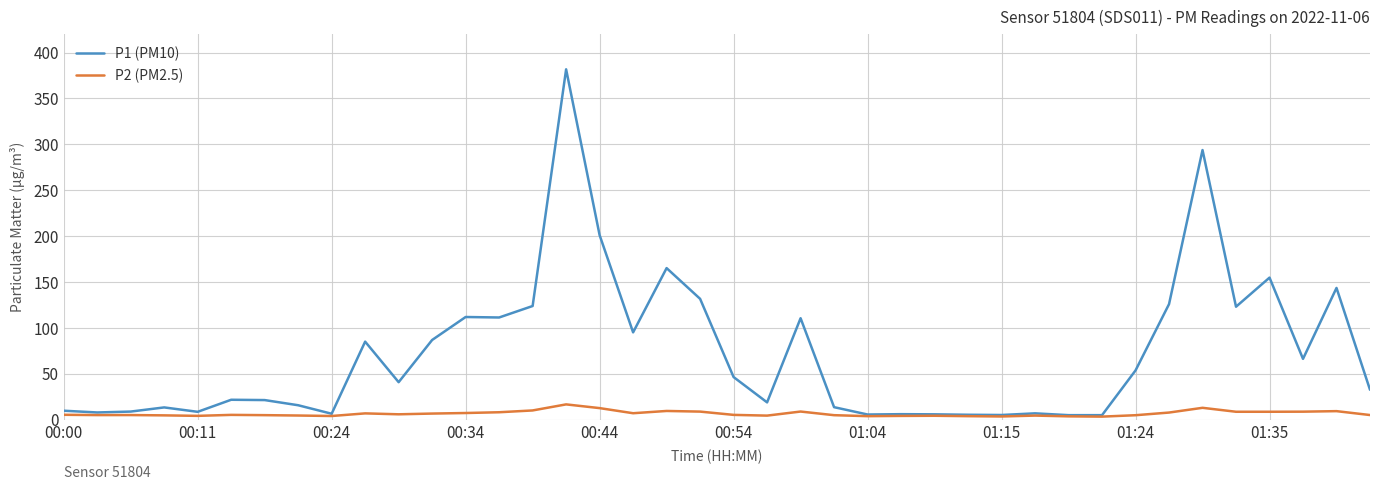

Which series has the largest total across all categories?

P1 (PM10)